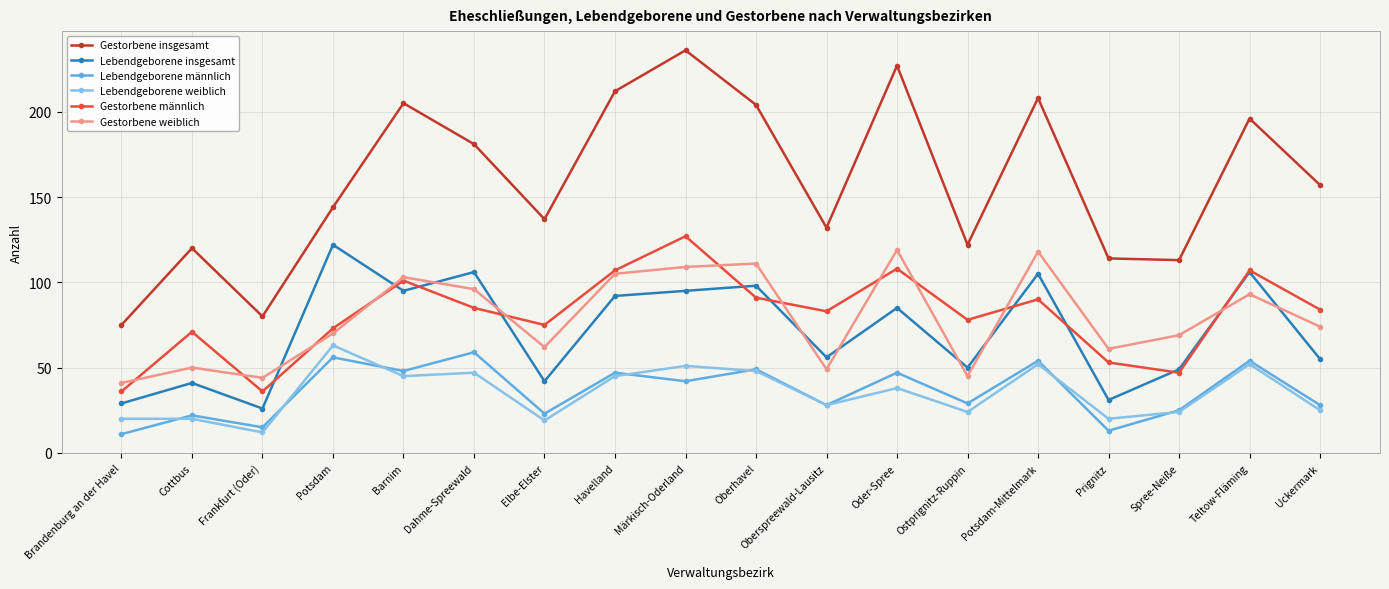

What is the difference between the highest and lowest values at Brandenburg an der Havel?

64